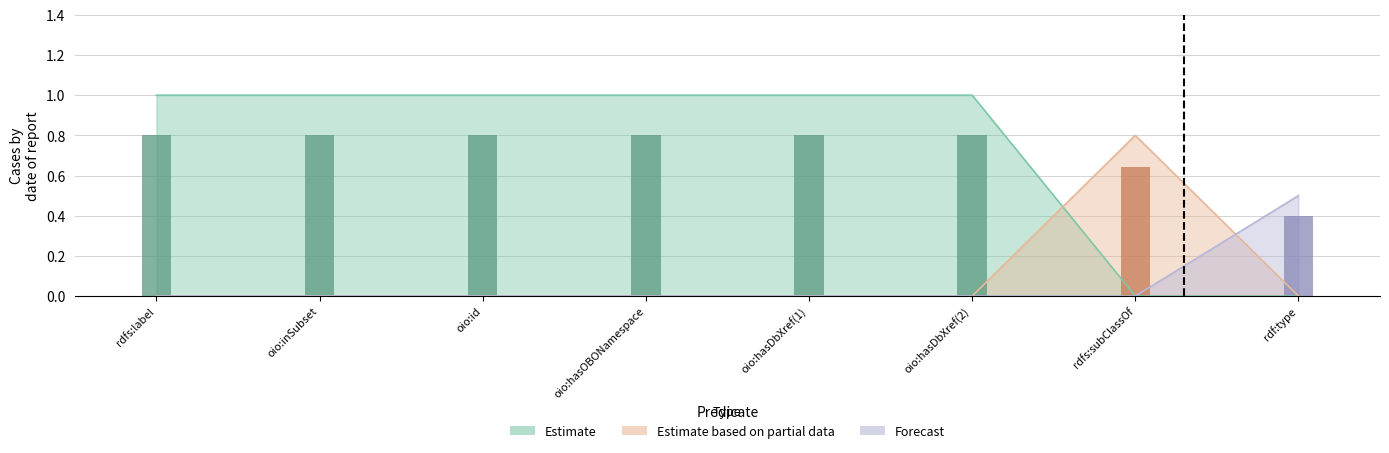

The value of Estimate at oio:inSubset is 0.7. True or false?

False